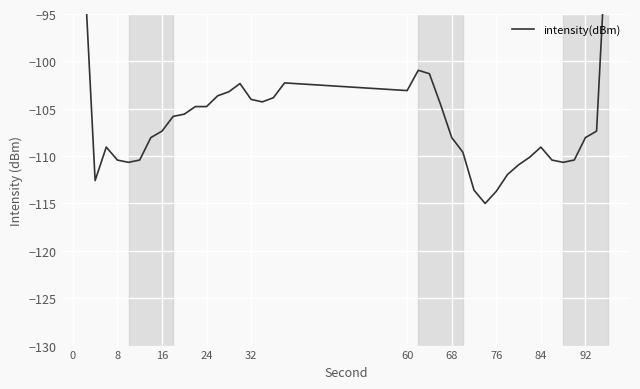

What is the sum of all values?

-4176.8